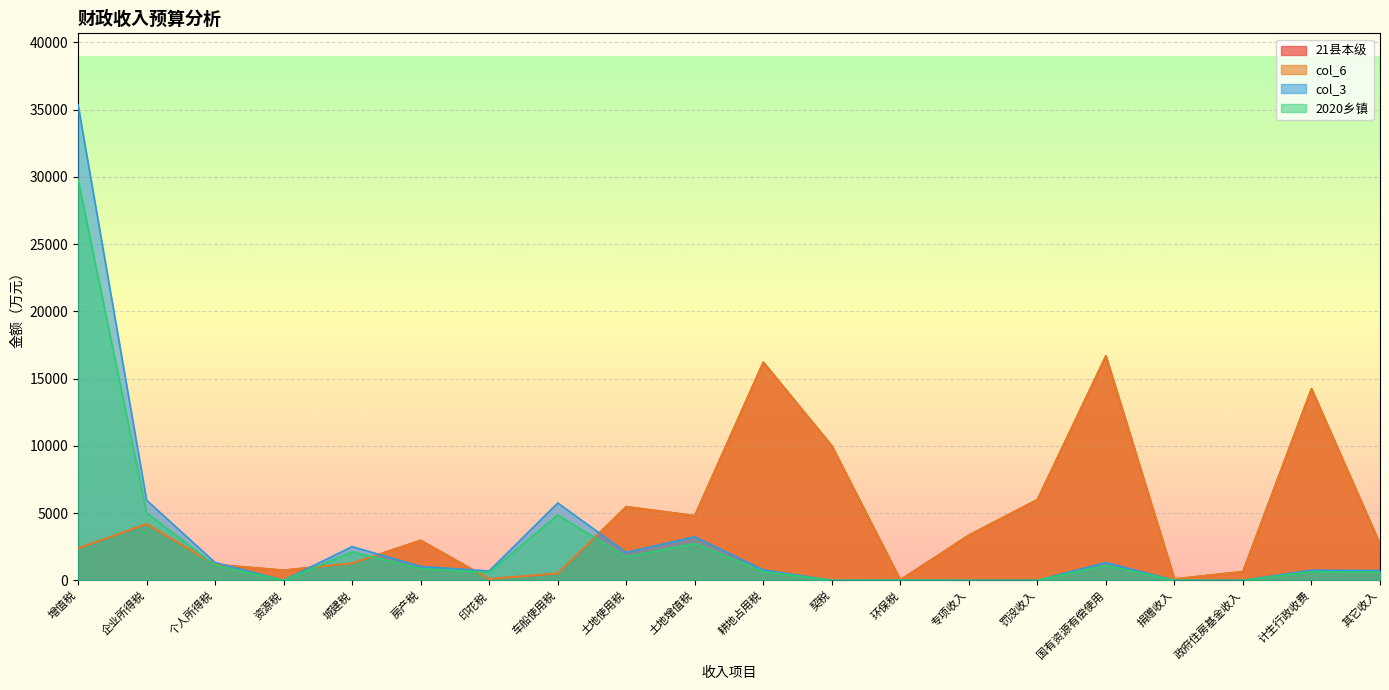

Count the number of categories in the chart.

20